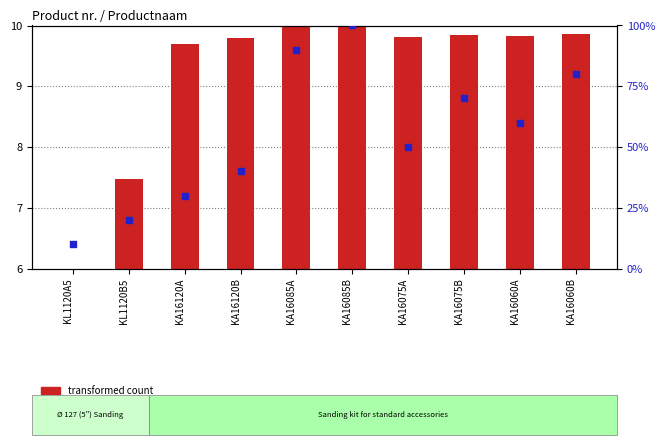

Is the value of percentile rank within the sample at KA16120A greater than the value of transformed count at KL1120B5?

Yes